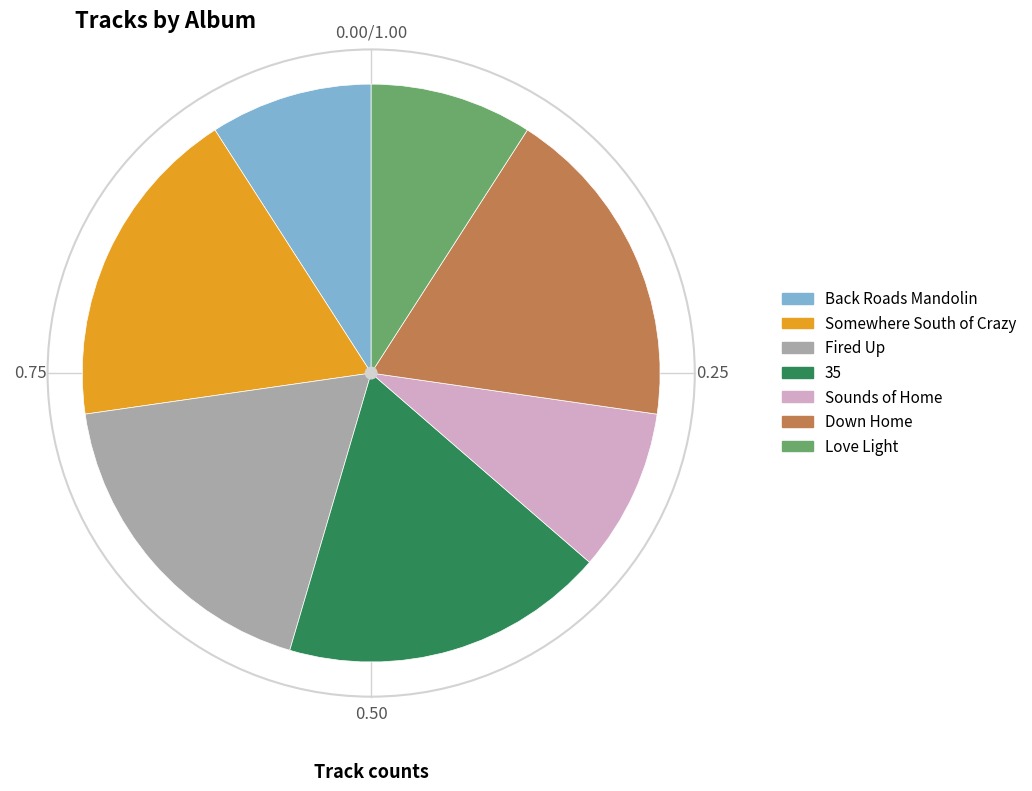

Between Love Light and Down Home, which is larger?

Down Home